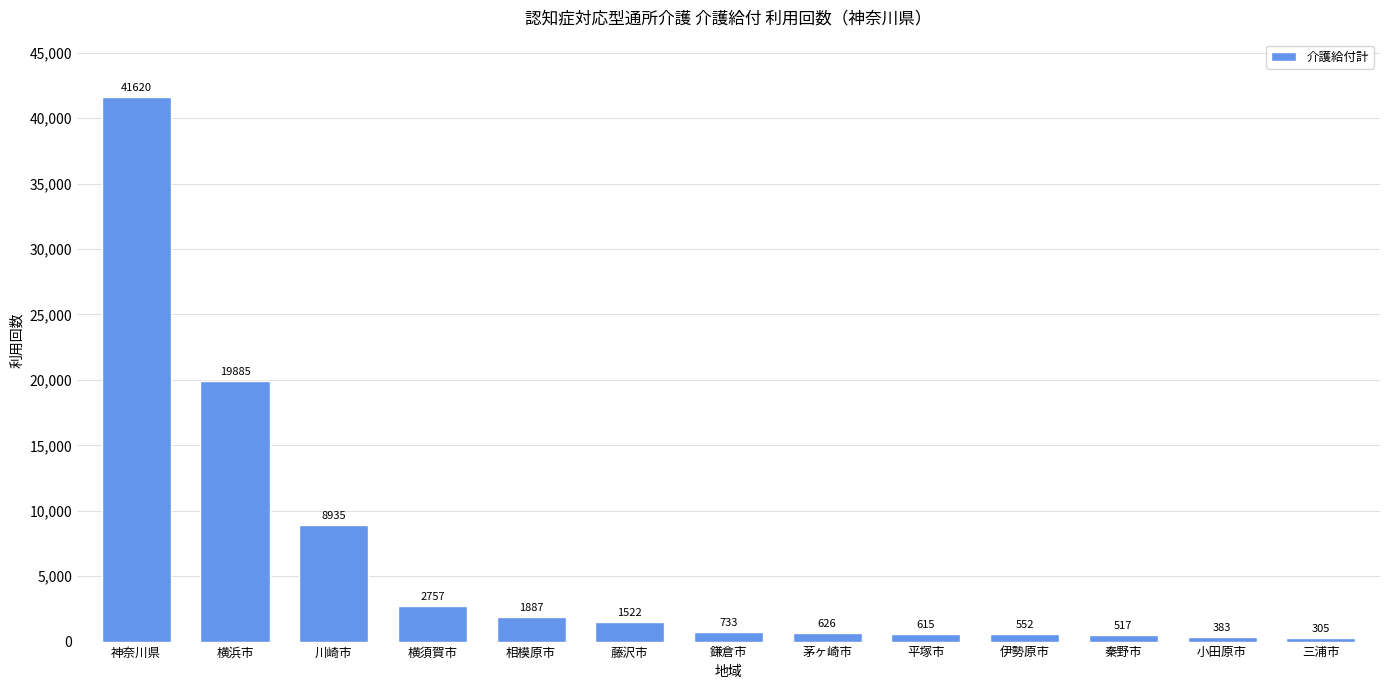

What is the change in value from 横須賀市 to 茅ヶ崎市?

-2131